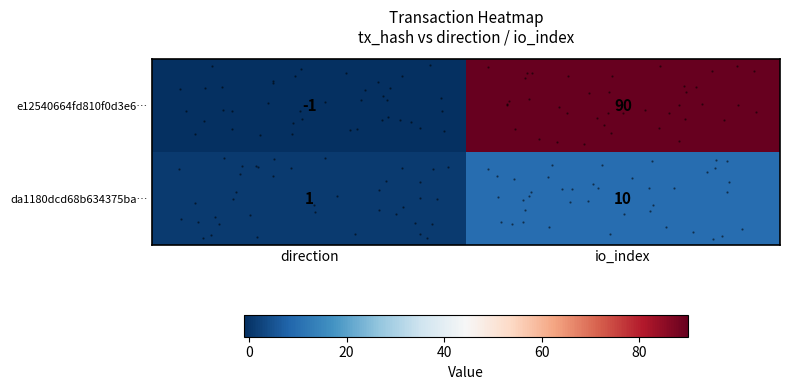

Which series changed the most between direction and io_index?

e12540664fd810f0d3e6…